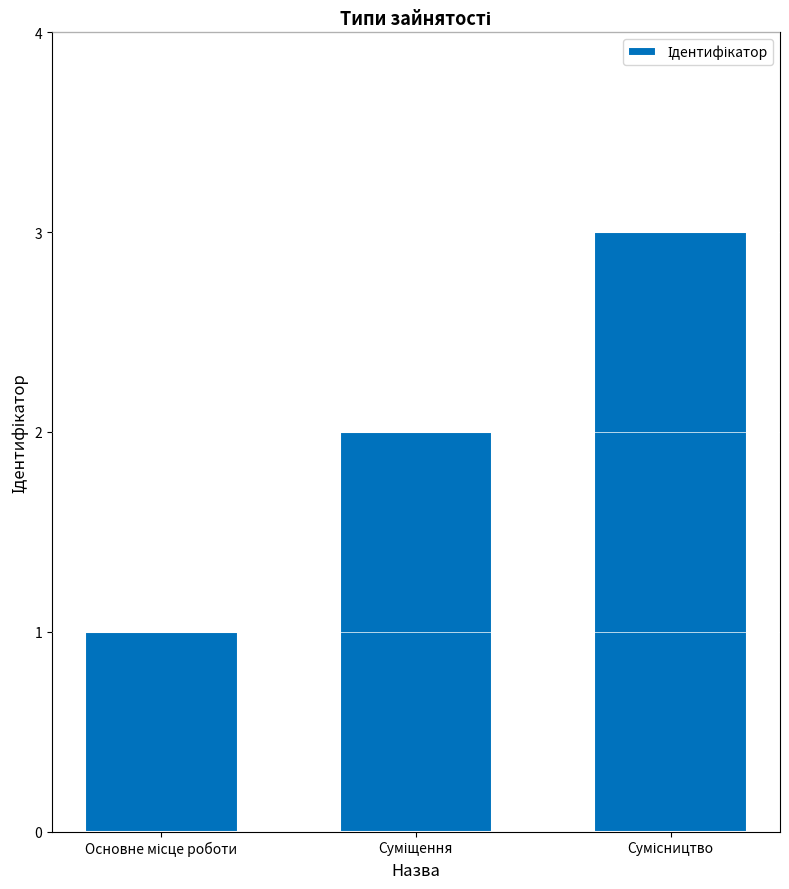

How many data points are less than 2?

1